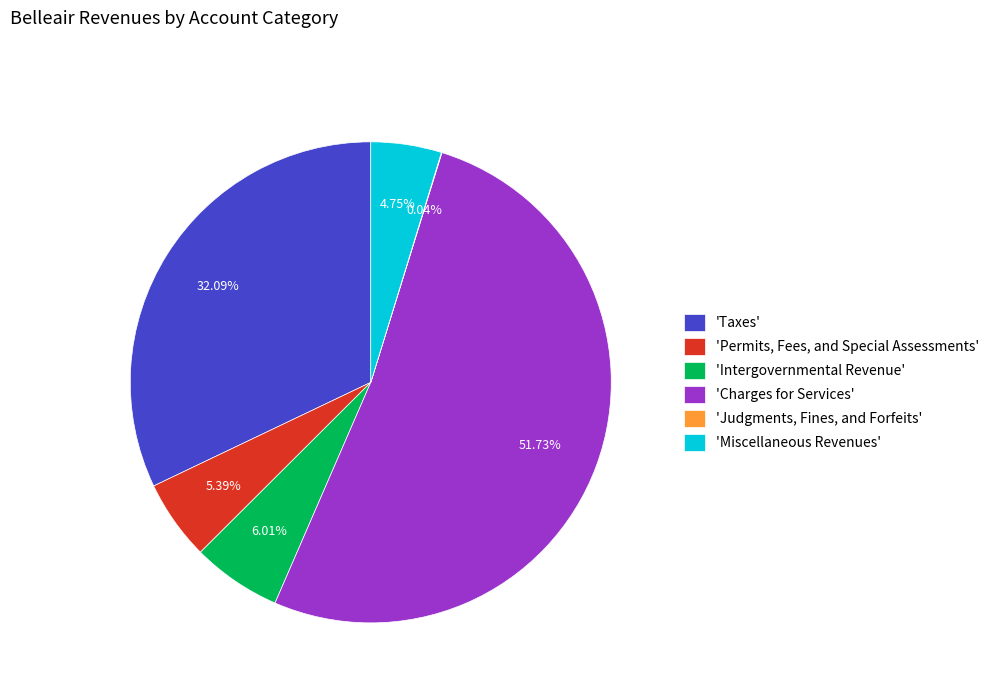

Does any single category account for the majority?

Yes